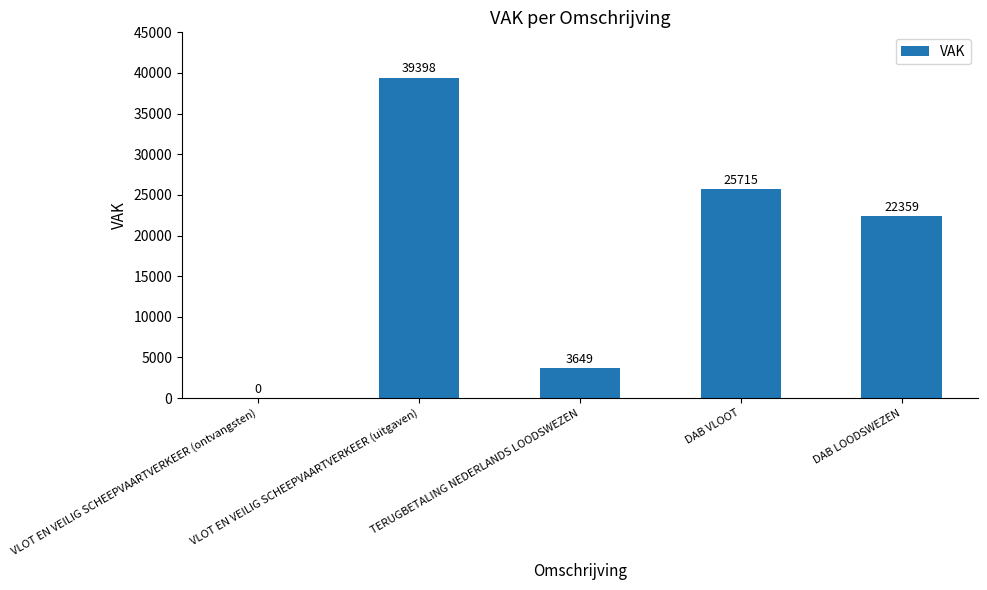

What is the sum of all values?

91121